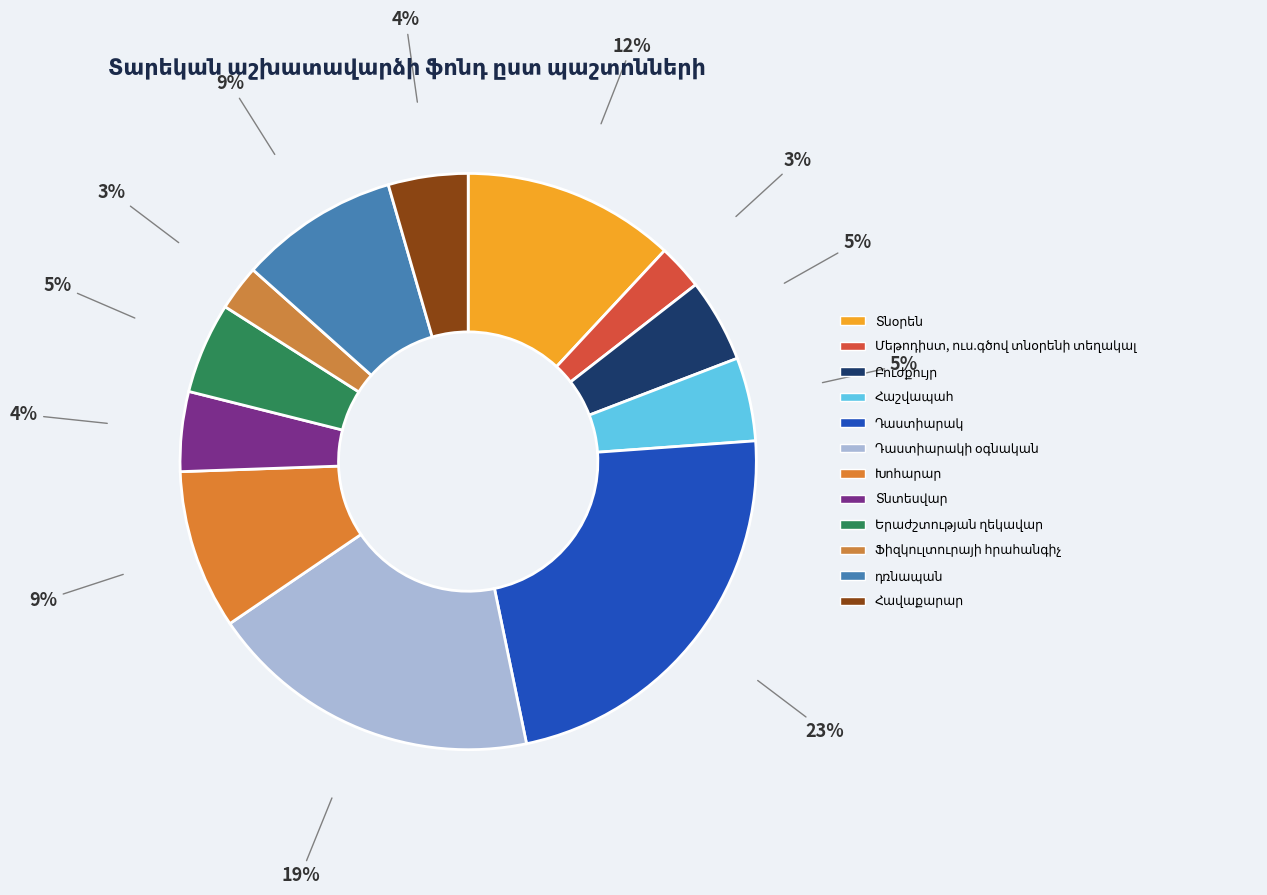

Count the number of slices in the pie.

12